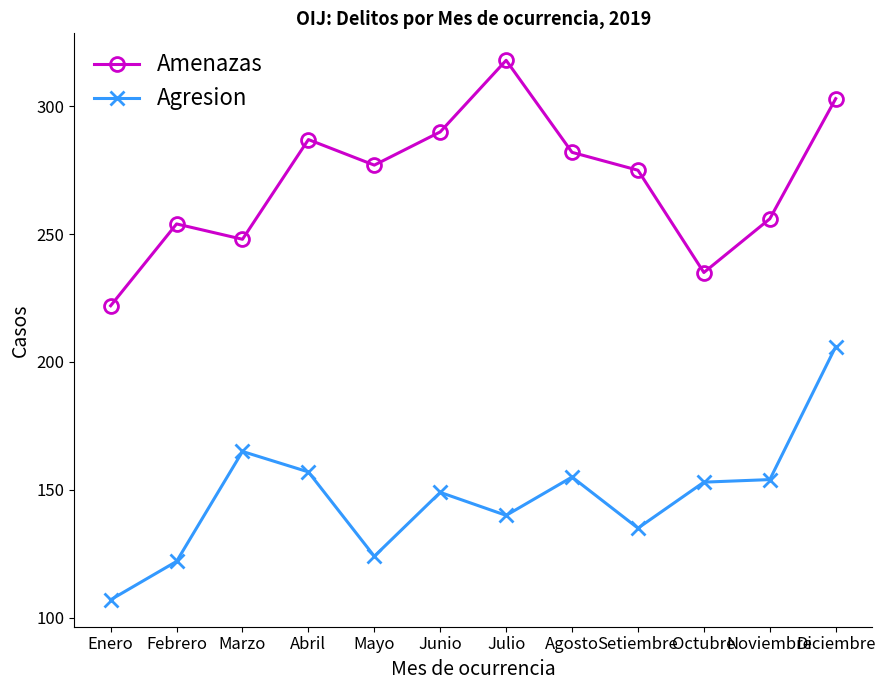

What are all the series names shown in the legend?

Amenazas, Agresion